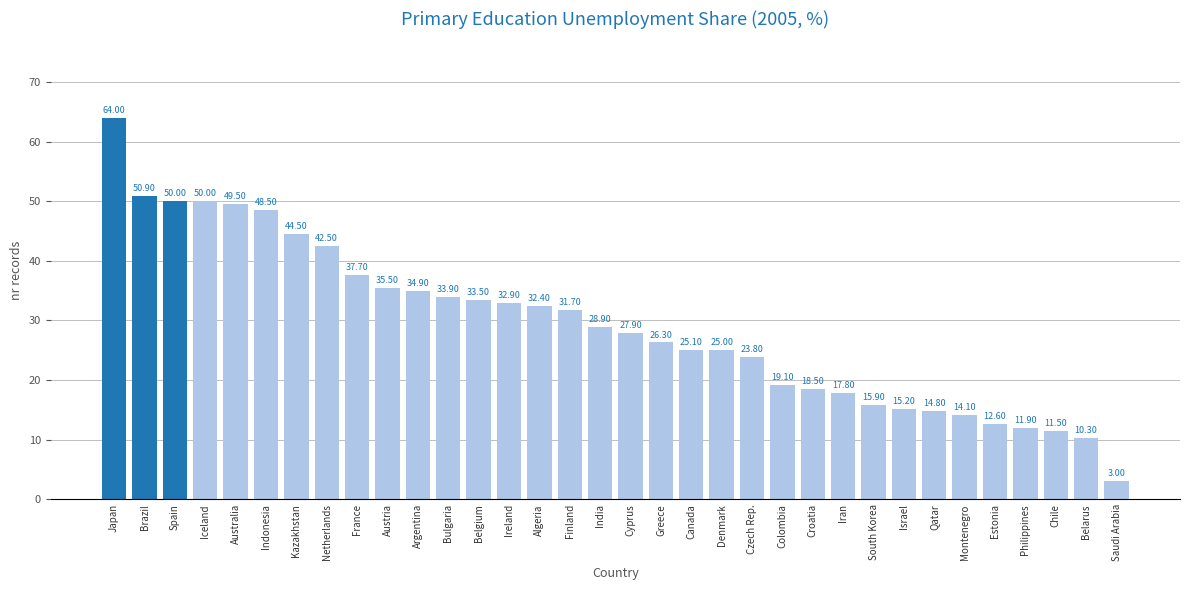

What is the change in value from Argentina to Finland?

-3.2